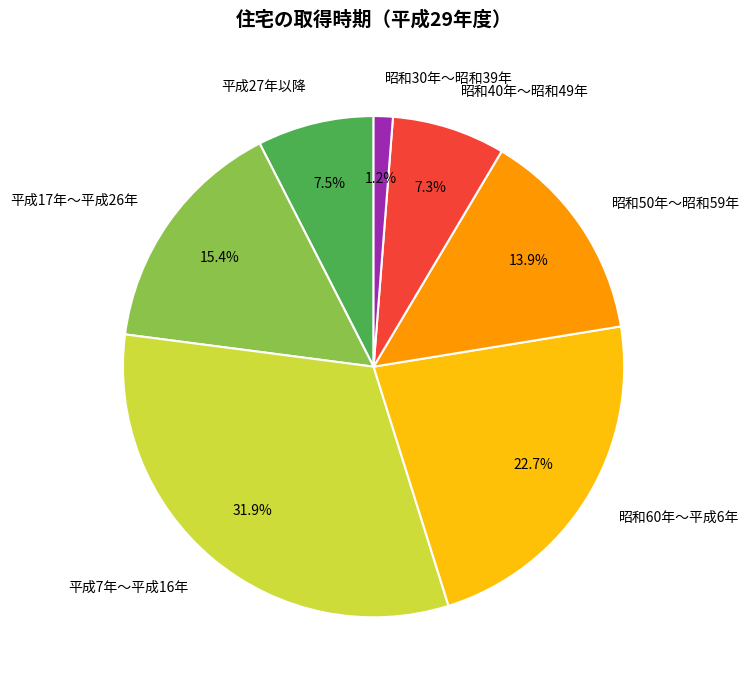

Which category has the biggest portion of the pie?

平成7年～平成16年